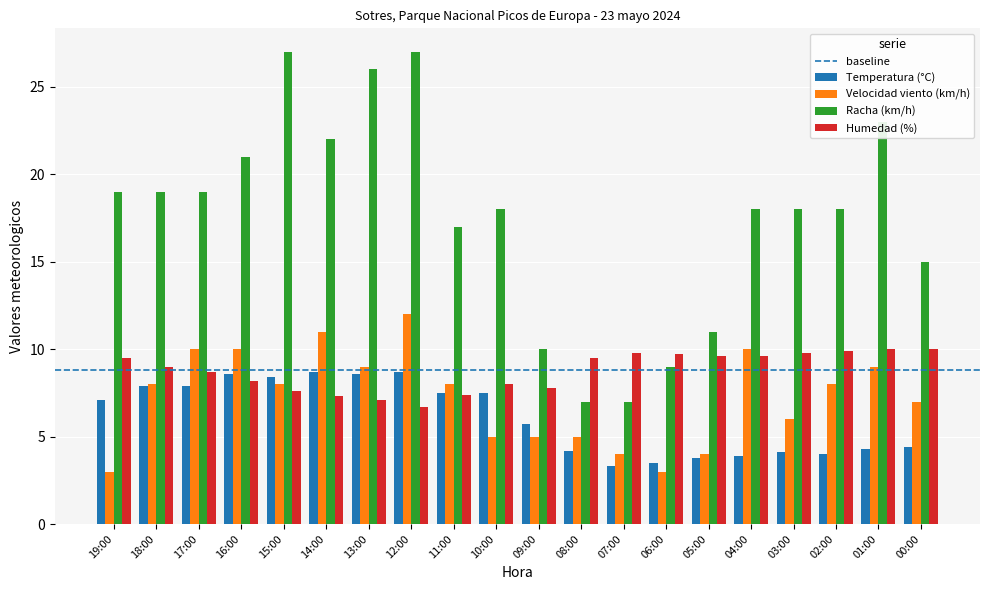

What is the minimum value for Temperatura (°C)?

3.3